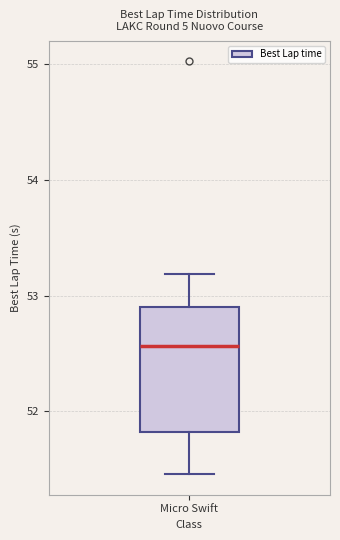

Transcribe this box plot: give where the median line is, the range the box spans, and where the two whiskers end, as read against the y-axis. The values are not printed on the chart, so give them approximately, as read against the axis.

median 52.6, box 51.8 to 52.9, whiskers 51.5 to 53.2